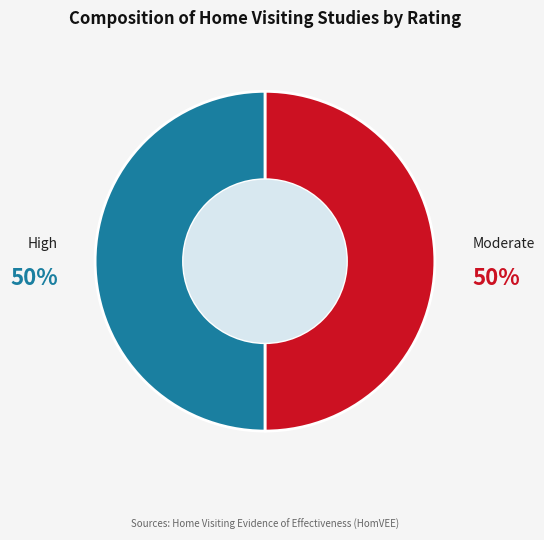

To the nearest percent, what is the average slice percentage?

50%